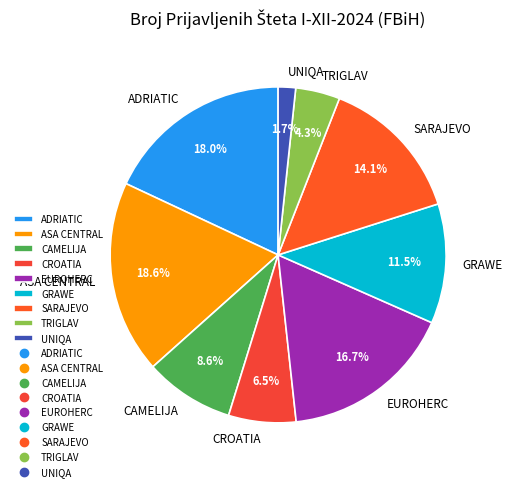

Is it true that TRIGLAV is 10% of the pie?

False